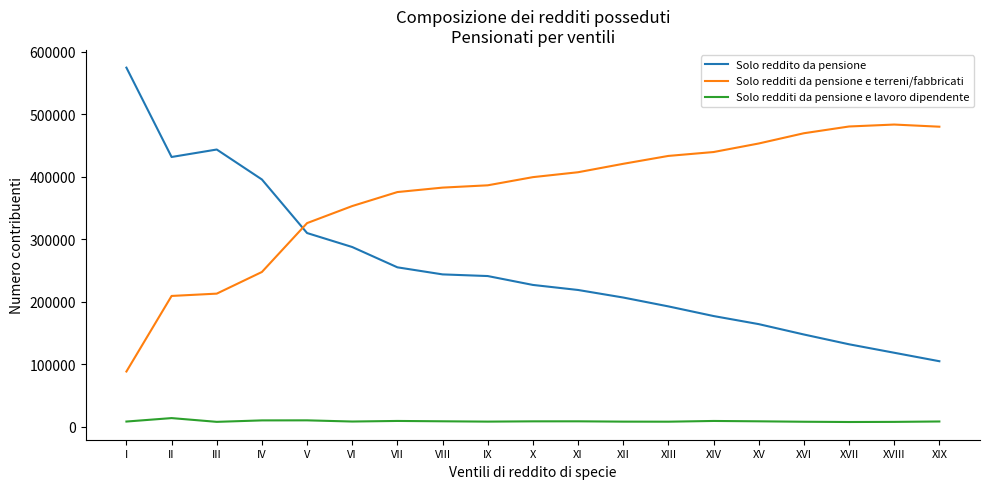

List the series in order of their overall mean, lowest first.

Solo redditi da pensione e lavoro dipendente, Solo reddito da pensione, Solo redditi da pensione e terreni/fabbricati